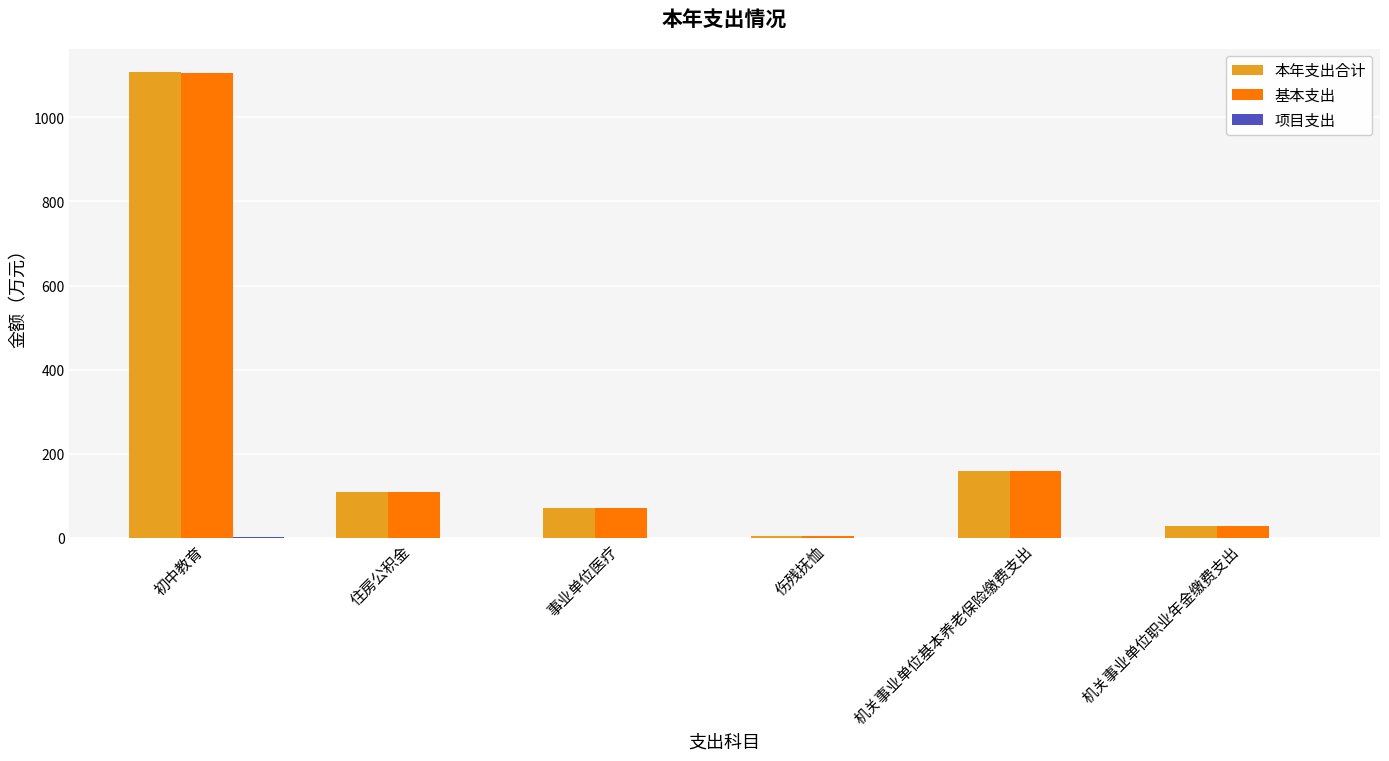

Is it true that 本年支出合计 equals 159.3 at 机关事业单位基本养老保险缴费支出?

True